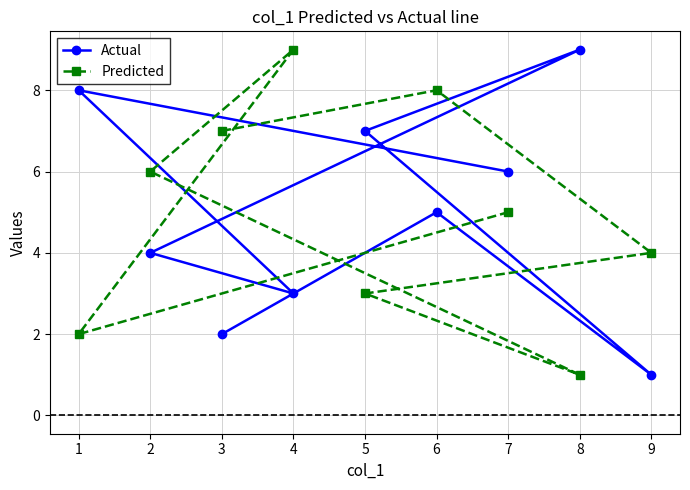

What is the maximum value for Predicted?

9